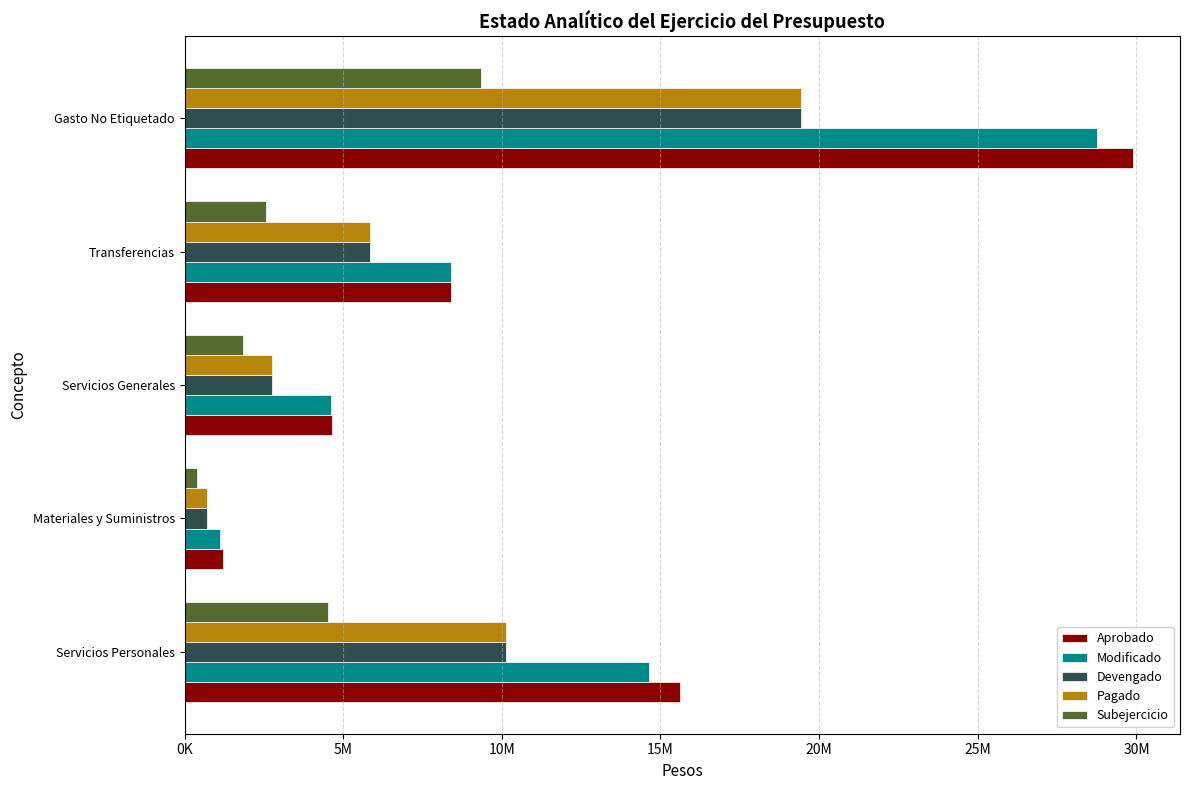

What are all the series names shown in the legend?

Aprobado, Modificado, Devengado, Pagado, Subejercicio